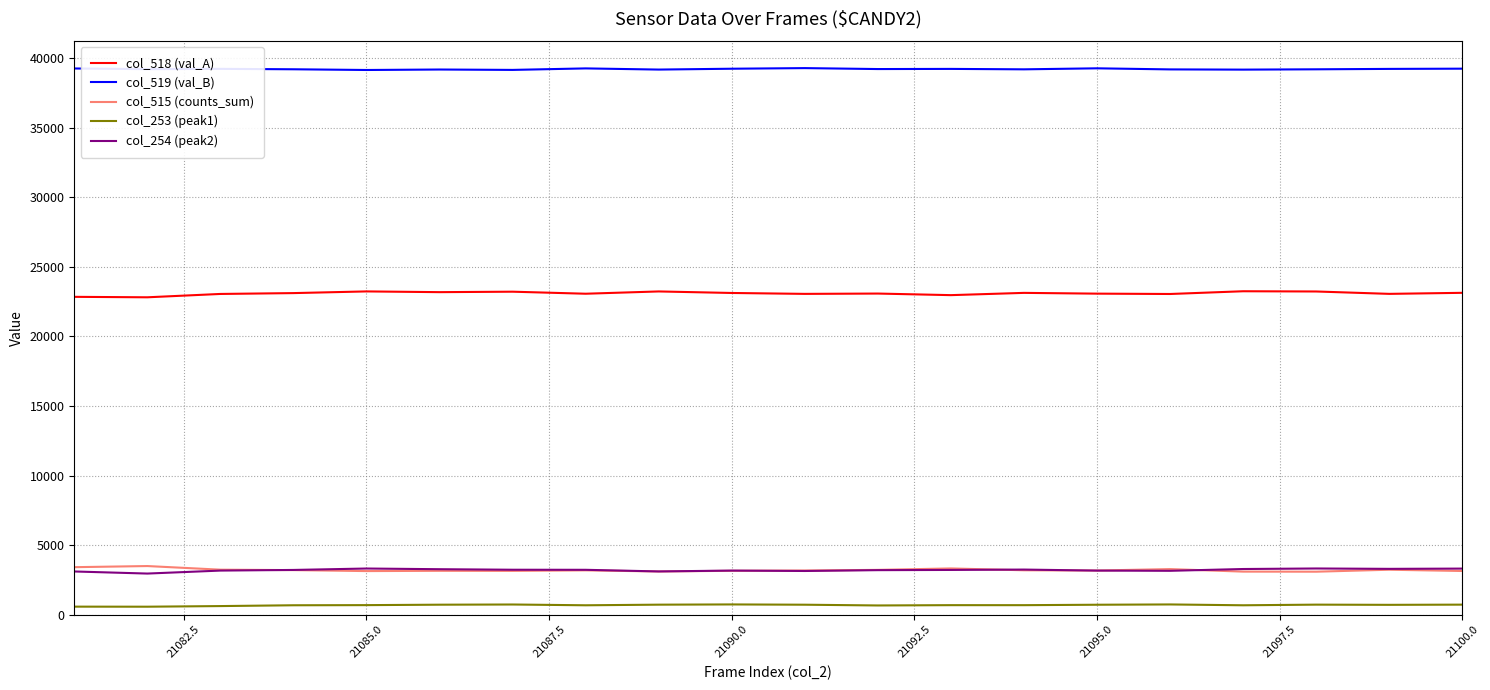

True or false: col_253 (peak1) and col_518 (val_A) cross at least once.

False